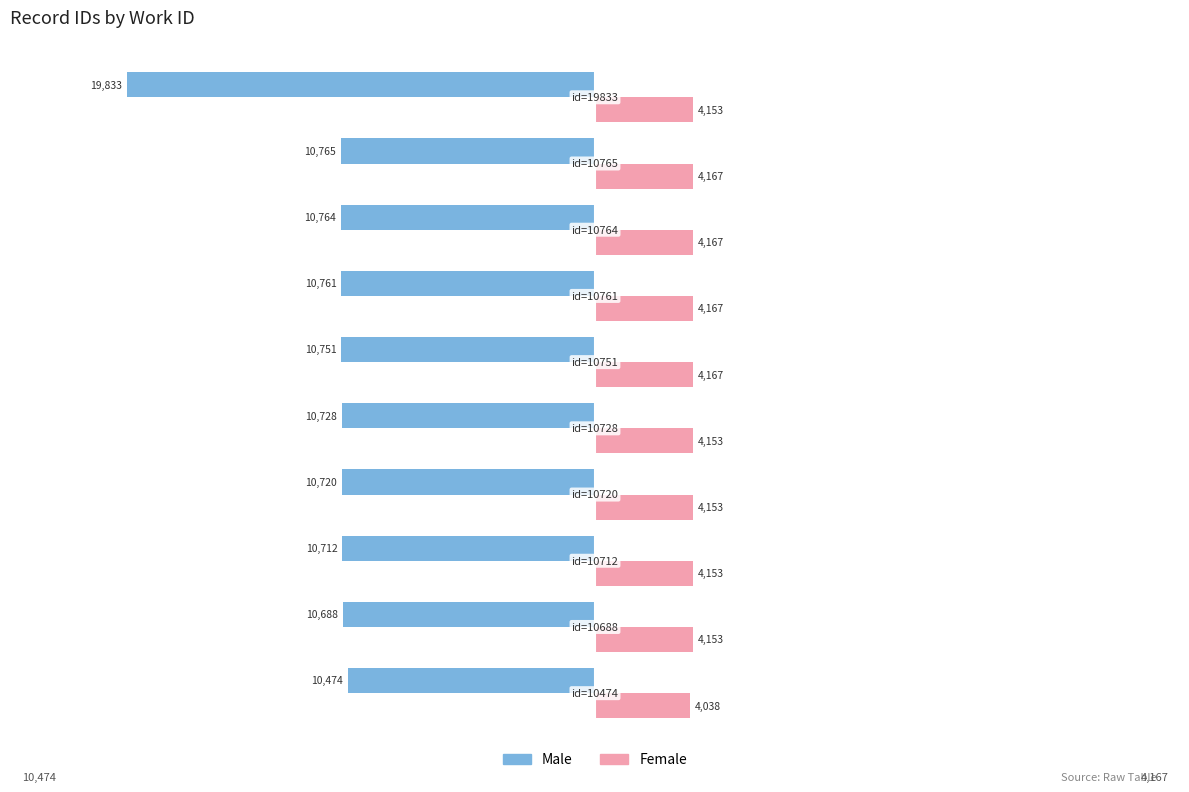

List the series in order of their peak value, lowest first.

Male, Female